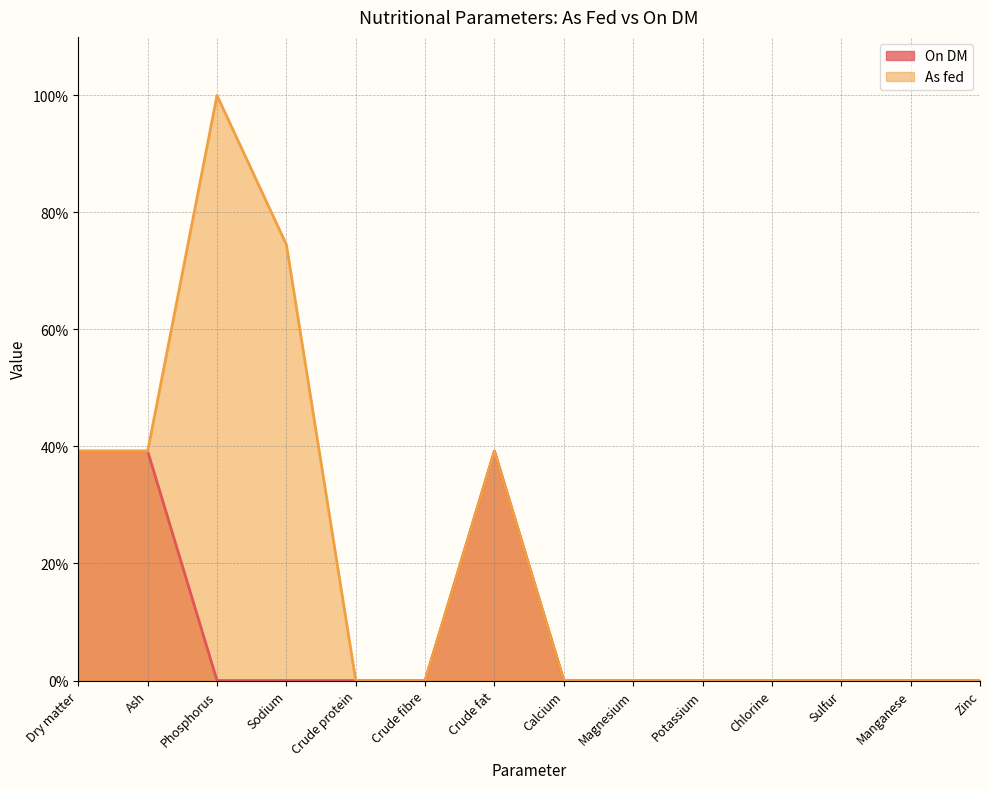

Does the chart have visible grid lines?

Yes